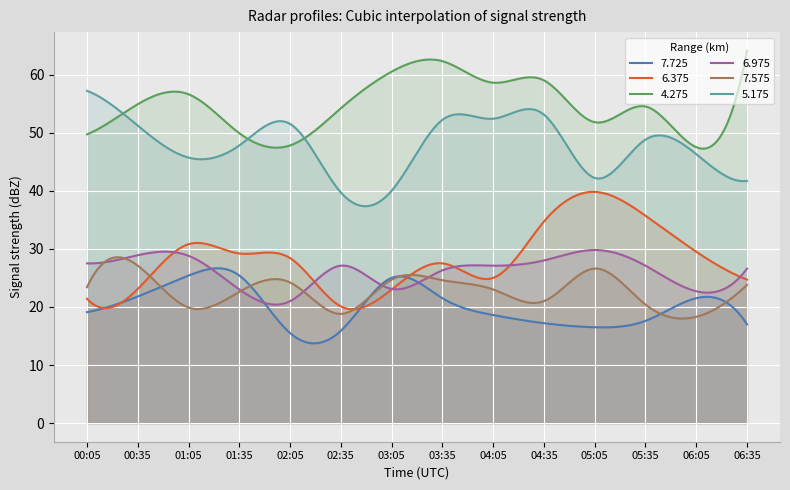

Reading left to right, extract all data points from this chart.

7.725: 00:05=19.1	00:35=21.8	01:05=25.4	01:35=25.4	02:05=15.5	02:35=15.9	03:05=25.0	03:35=21.5	04:05=18.6	04:35=17.2	05:05=16.5	05:35=17.6	06:05=21.5	06:35=17.0
6.375: 00:05=21.4	00:35=23.1	01:05=30.8	01:35=29.2	02:05=28.4	02:35=20.1	03:05=23.0	03:35=27.5	04:05=25.0	04:35=34.7	05:05=39.8	05:35=35.7	06:05=29.5	06:35=24.7
4.275: 00:05=49.7	00:35=54.9	01:05=56.6	01:35=49.9	02:05=47.8	02:35=54.2	03:05=60.5	03:35=62.3	04:05=58.6	04:35=59.0	05:05=51.8	05:35=54.5	06:05=47.5	06:35=64.1
6.975: 00:05=27.5	00:35=28.9	01:05=28.8	01:35=23.0	02:05=21.0	02:35=27.1	03:05=23.1	03:35=26.3	04:05=27.1	04:35=28.0	05:05=29.8	05:35=27.1	06:05=22.7	06:35=26.6
7.575: 00:05=23.4	00:35=27.1	01:05=19.9	01:35=22.6	02:05=24.2	02:35=18.8	03:05=24.7	03:35=24.6	04:05=23.0	04:35=21.0	05:05=26.6	05:35=20.4	06:05=18.3	06:35=23.8
5.175: 00:05=57.2	00:35=51.2	01:05=45.7	01:35=47.8	02:05=51.5	02:35=39.7	03:05=40.0	03:35=52.2	04:05=52.4	04:35=53.1	05:05=42.2	05:35=48.8	06:05=46.3	06:35=41.7